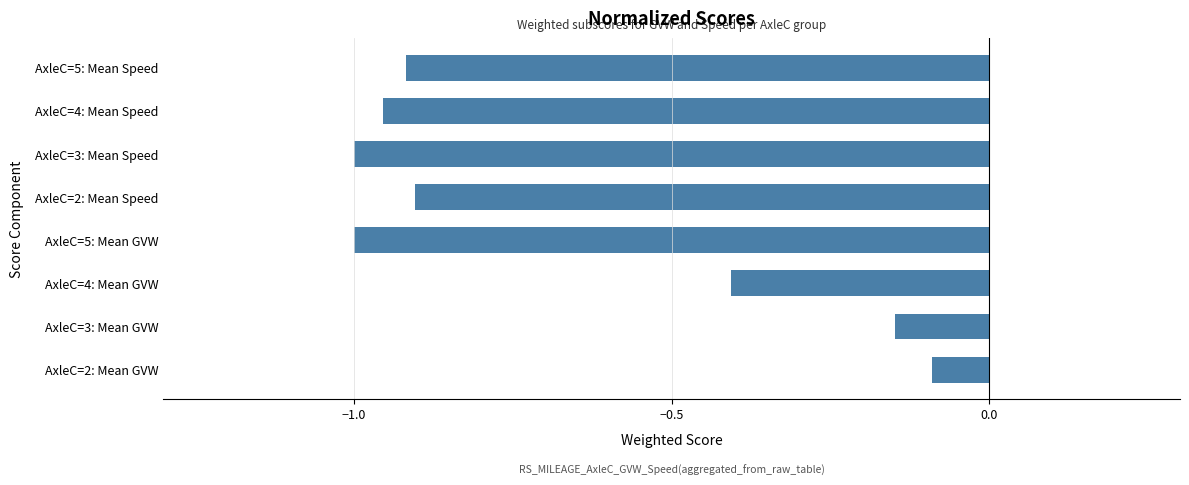

At which label is the value closest to 0?

AxleC=2: Mean GVW